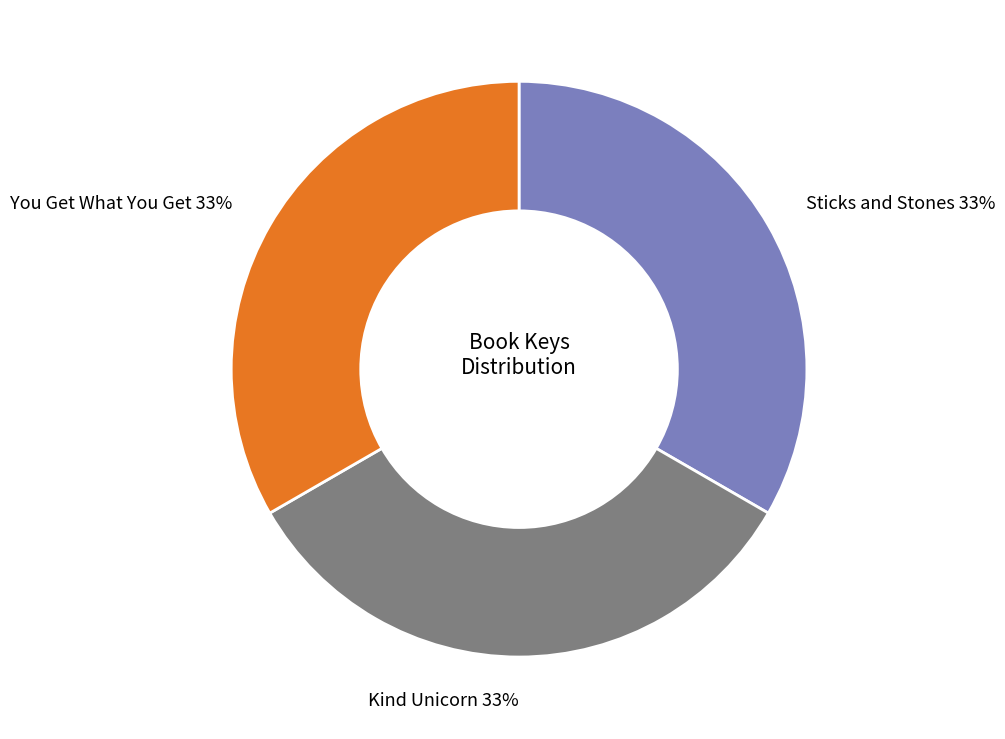

To the nearest percent, what percentage of the pie is Kind Unicorn?

33%